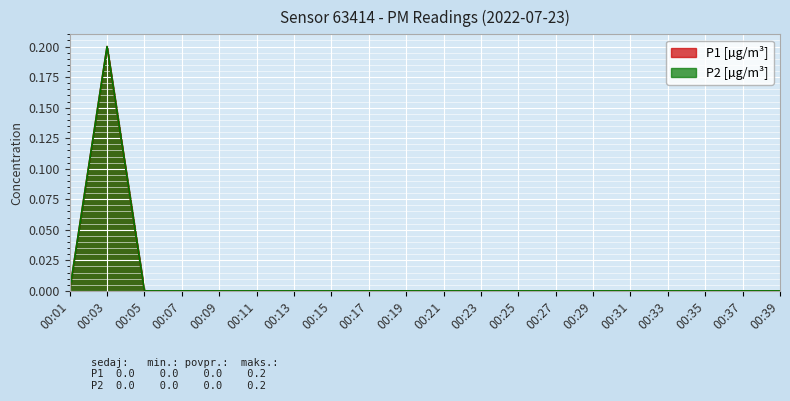

The value of P1 at 00:23 is -0.1. True or false?

False